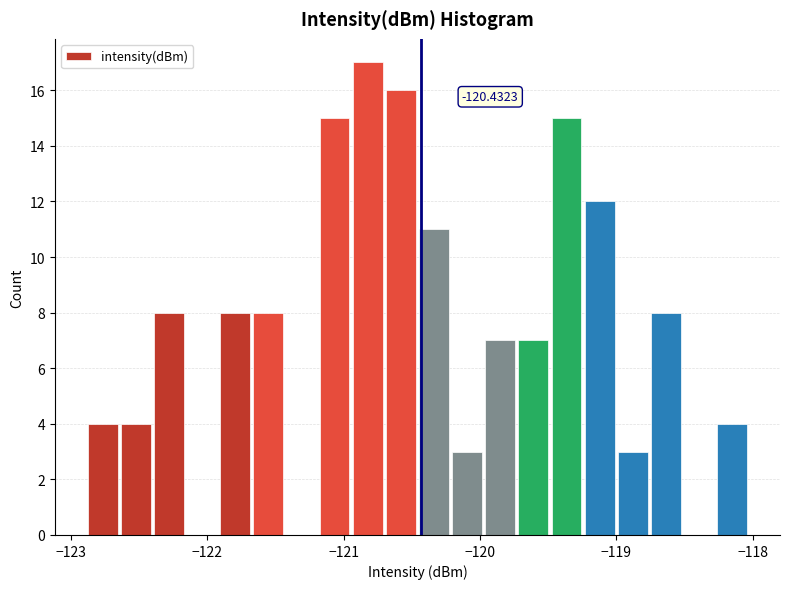

Read against the x-axis, roughly where is the centre of the tallest bar?

-120.8